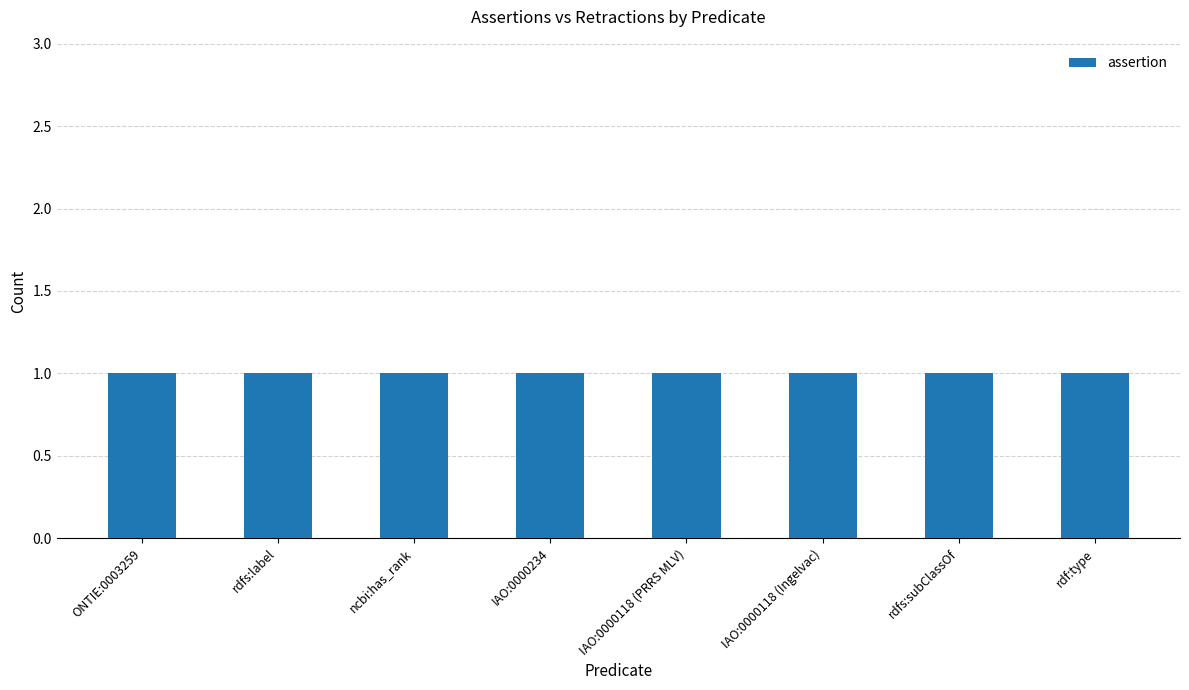

How many groups of bars are there?

8